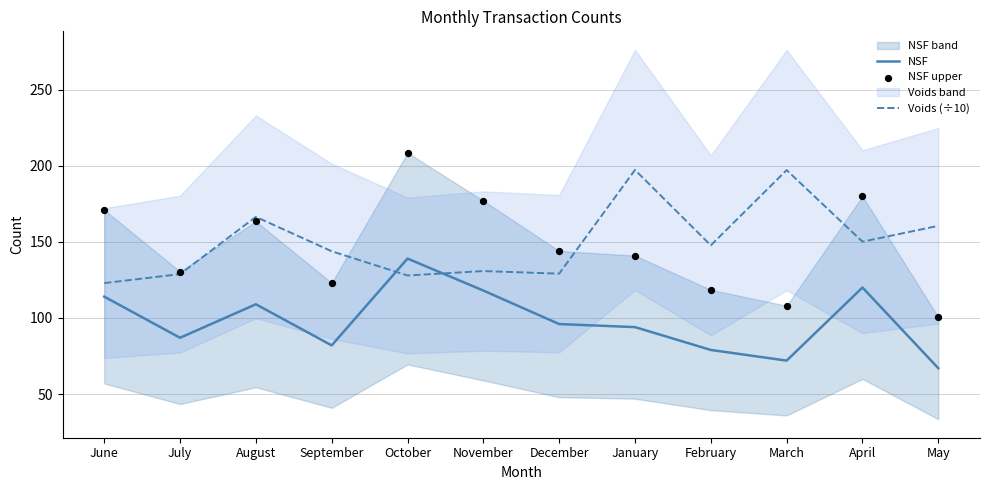

At which category is the sum across all series the highest?

October